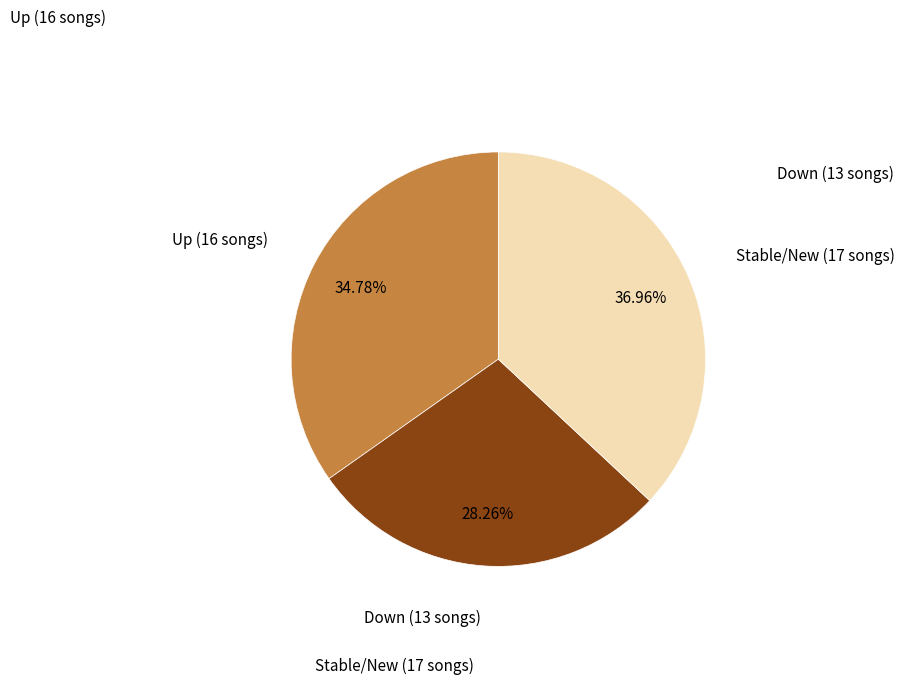

Do Down (13 songs) and Up (16 songs) together represent more than half of the pie?

Yes